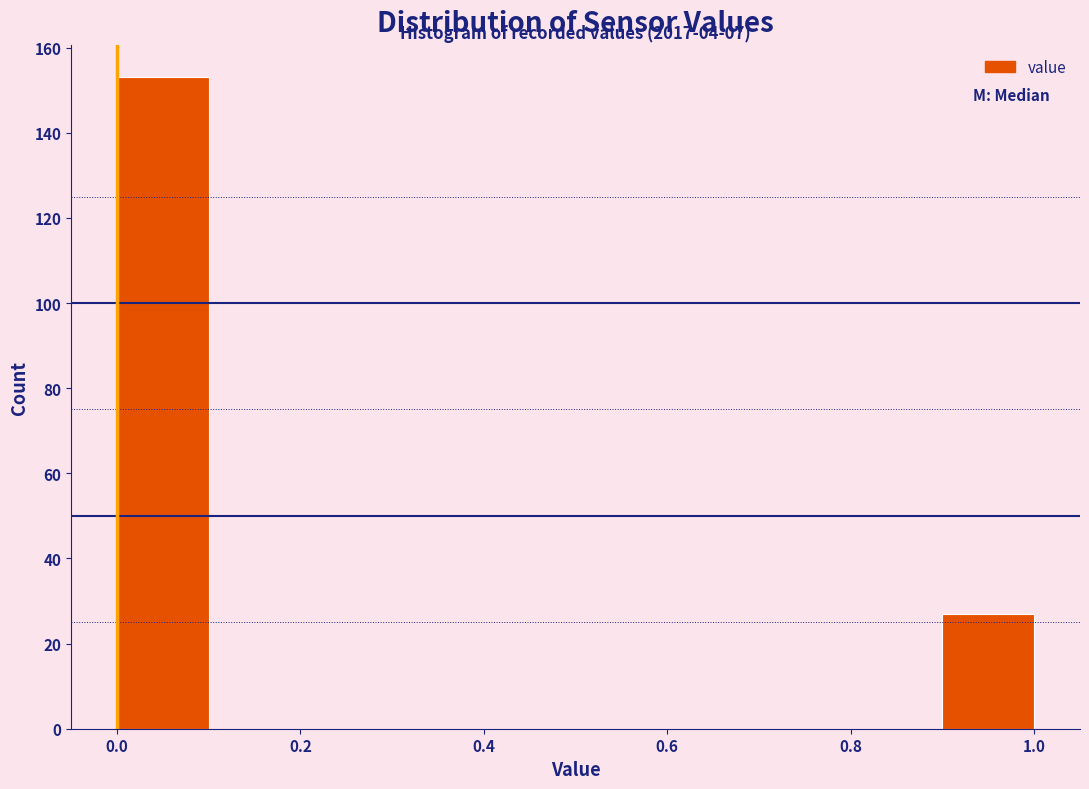

Which range on the x-axis has the tallest bar?

0.0 to 0.1